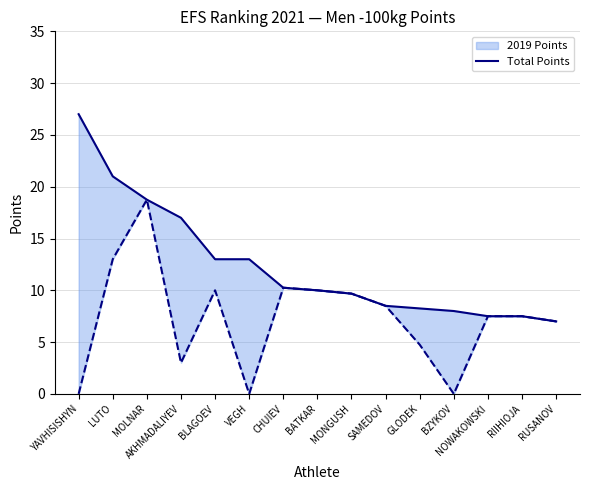

Is it true that the value at MONGUSH is 2.7?

False